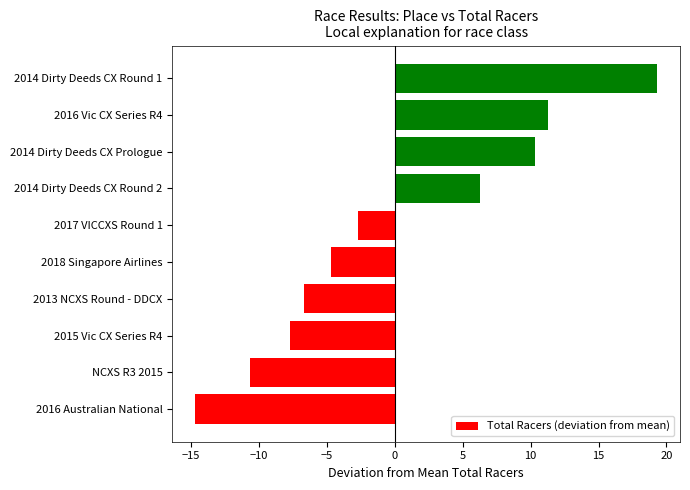

What is the maximum value shown in the chart?

19.3